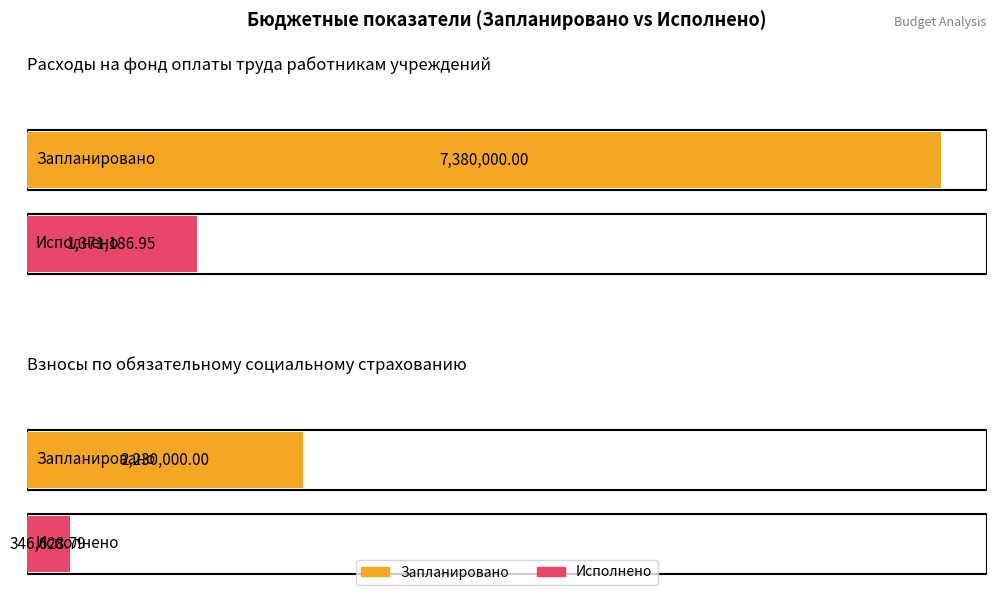

At how many categories does at least one series exceed 4252604?

1